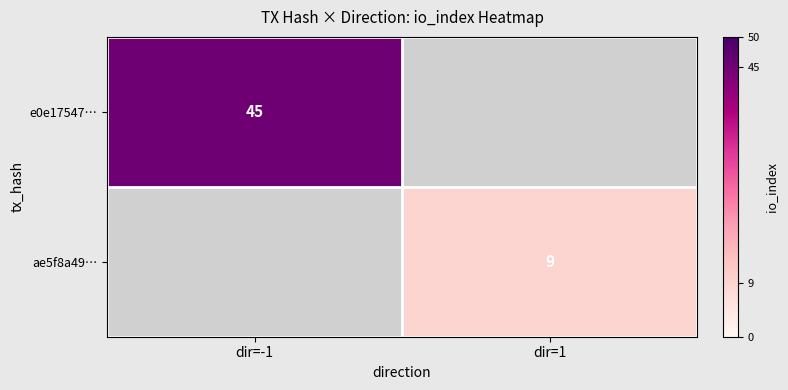

True or false: ae5f8a49… has a value of 9 at dir=1.

True